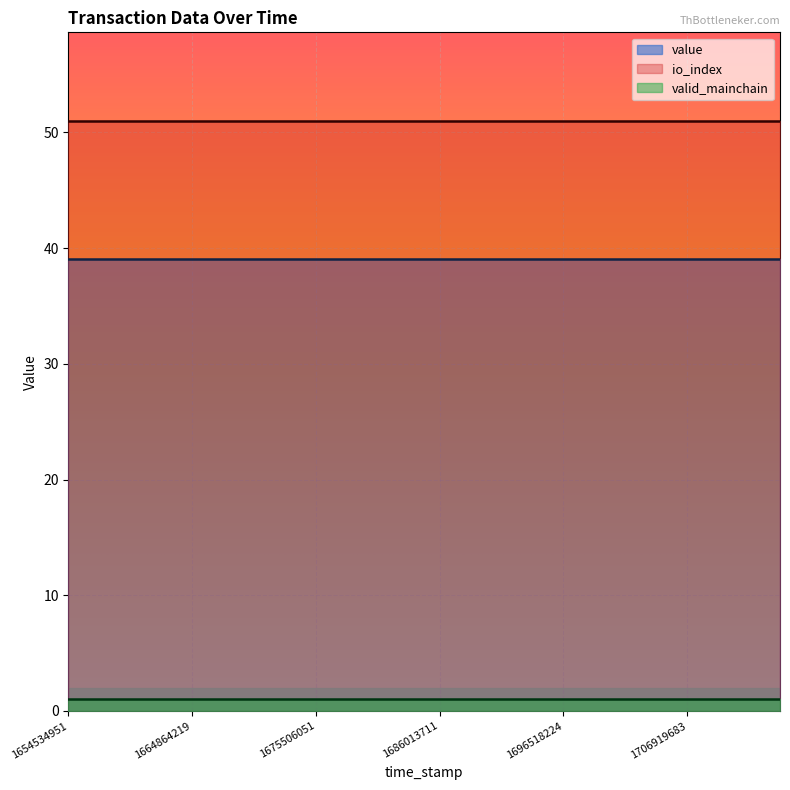

What is the value of the valid_mainchain point at the 13th from the left?

1.0